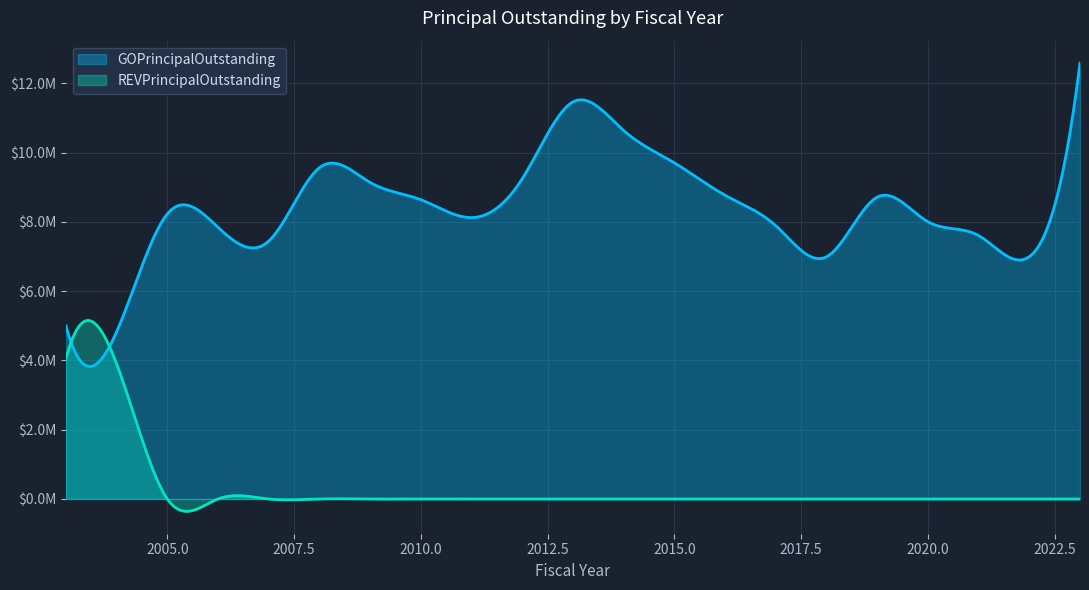

How many positive values does the REVPrincipalOutstanding series have?

2